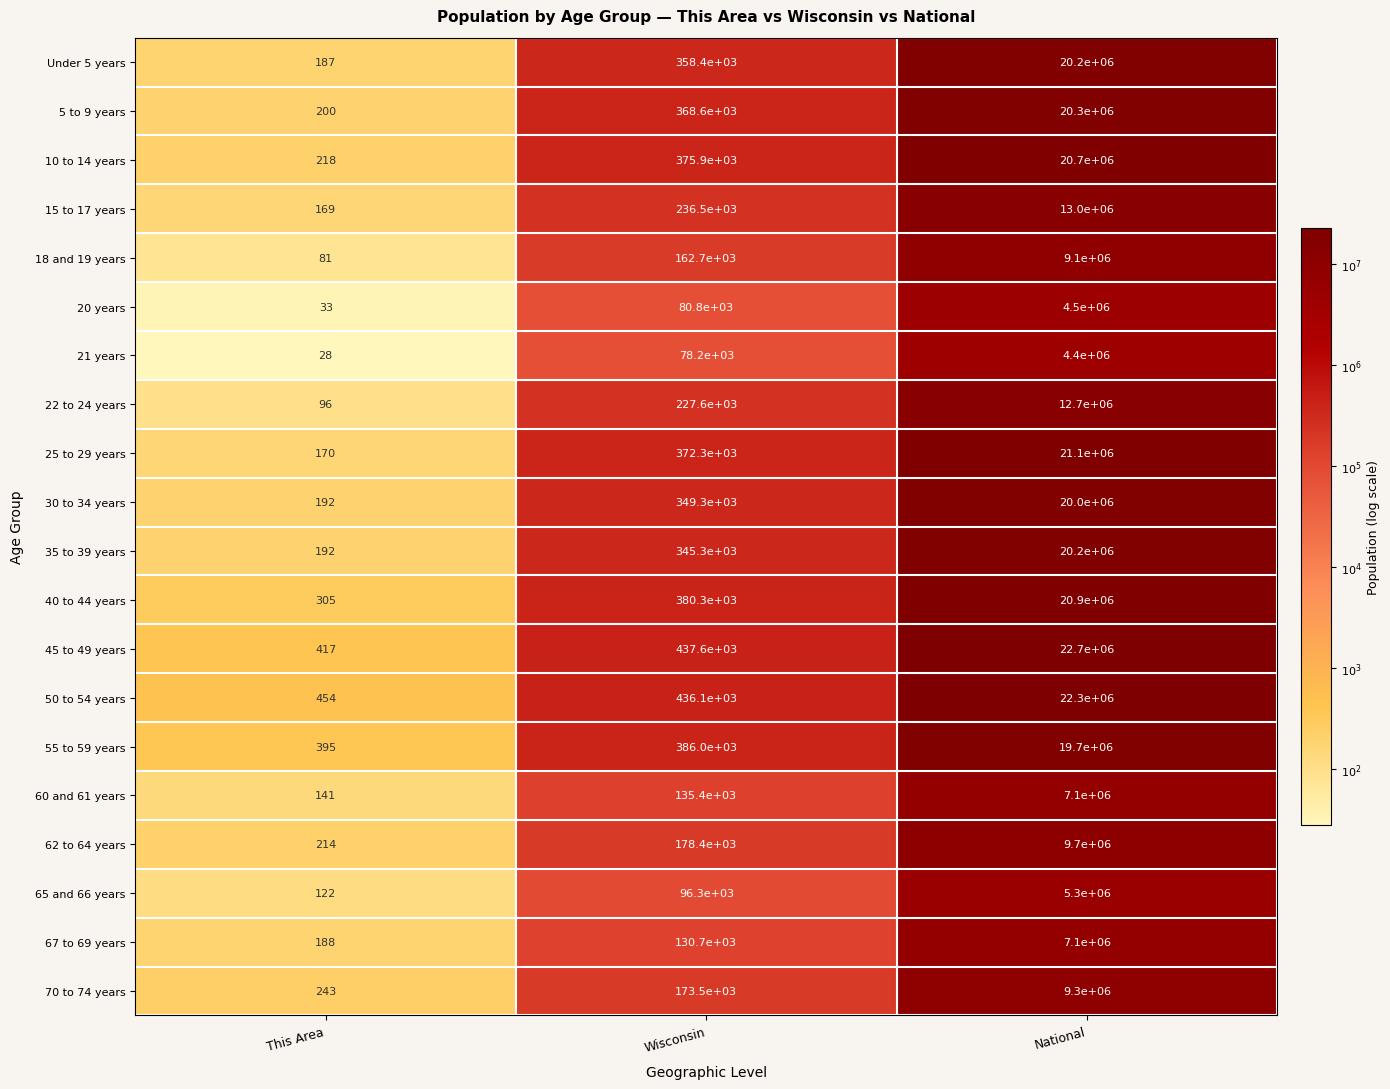

What is the total value across all series at National?

290300000